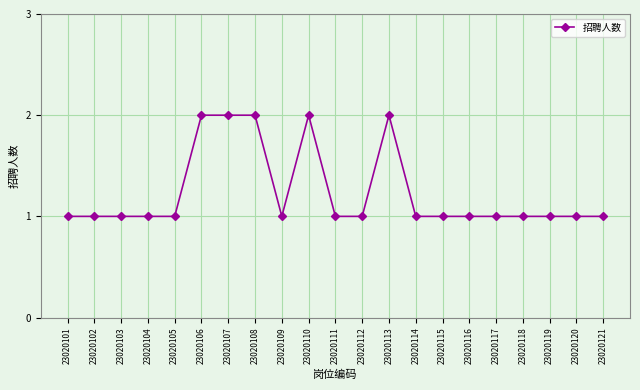

True or false: there are more than 0 points higher than both neighbors.

True